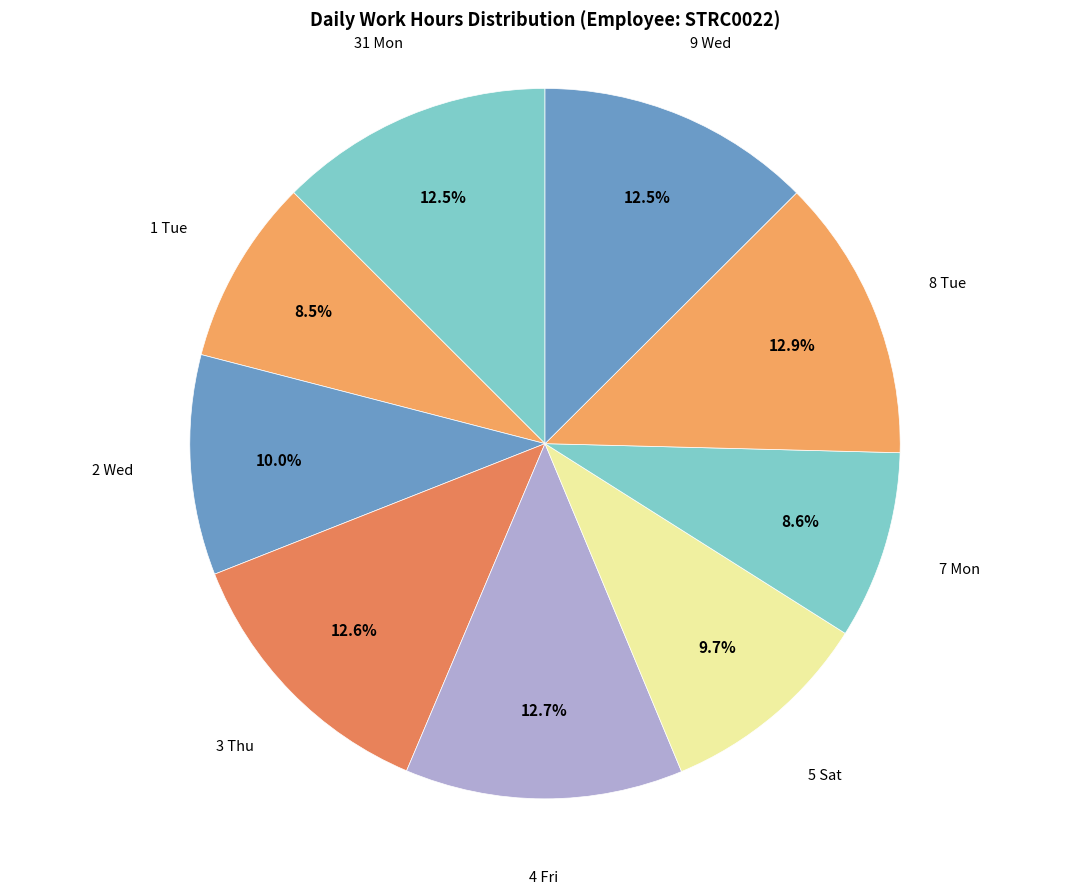

Is there a majority slice in this chart?

No